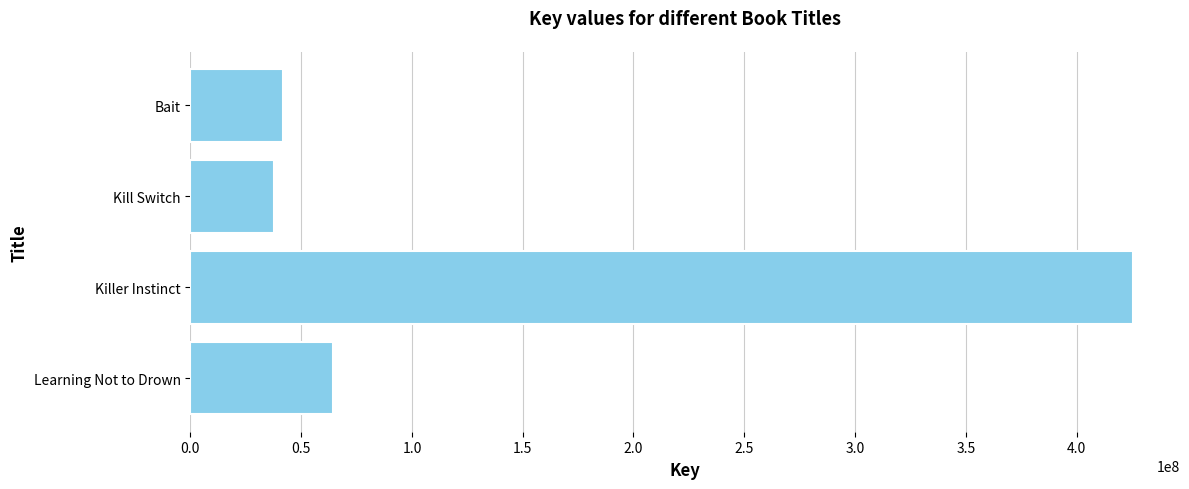

Rank the categories by value from lowest to highest.

Kill Switch, Bait, Learning Not to Drown, Killer Instinct